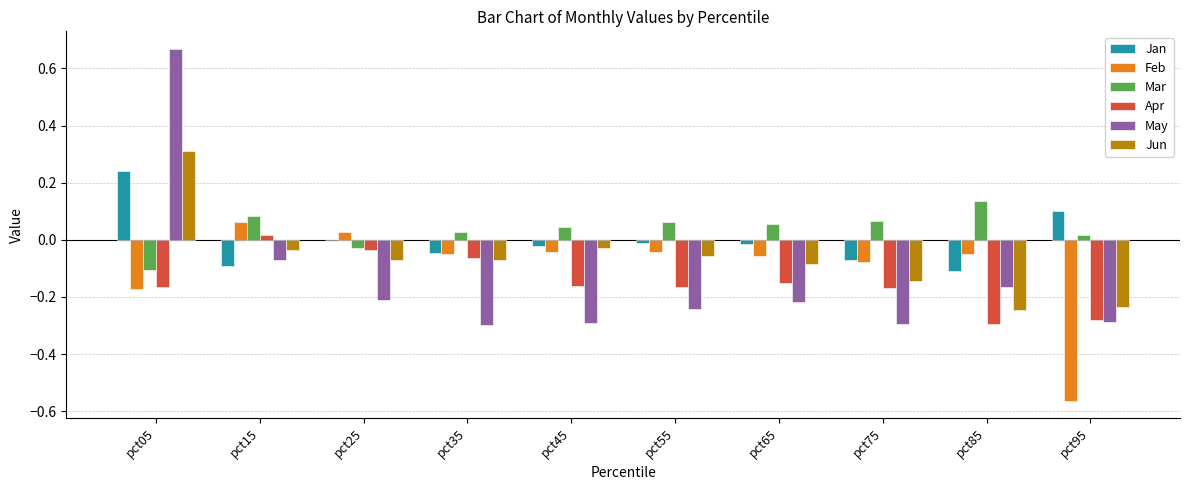

How many positive values does the Feb series have?

2